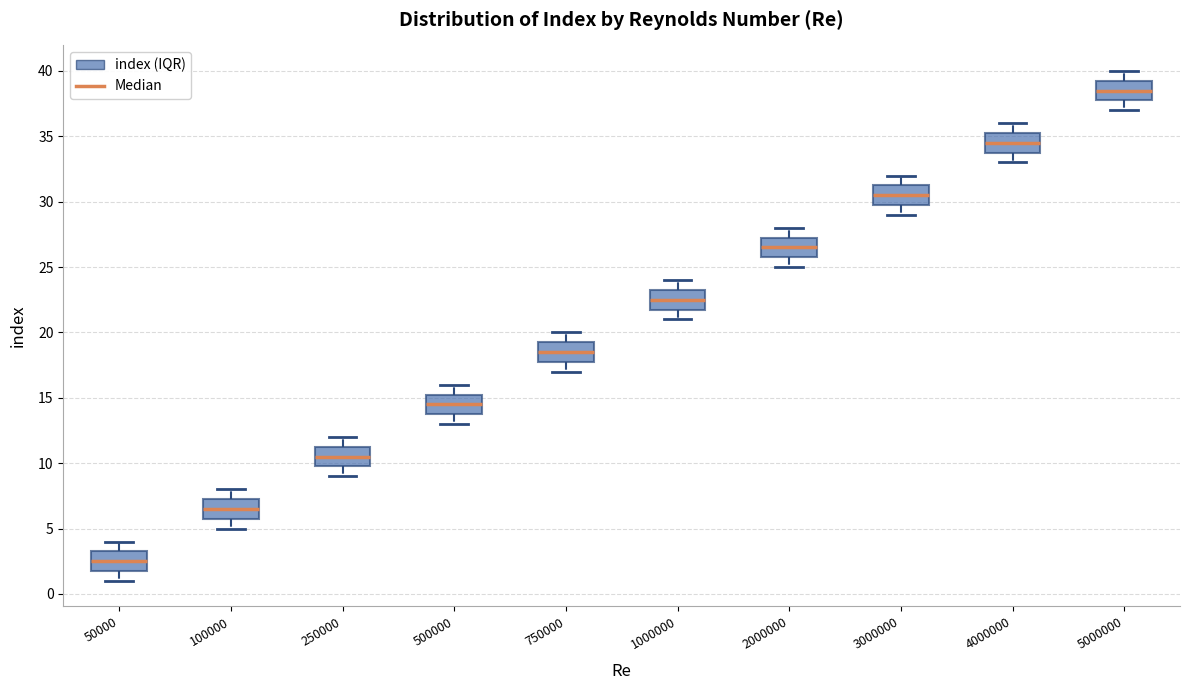

Where does the lower whisker of the box at x = 750000 end on the y-axis? The values are not printed on the chart, so give them approximately, as read against the axis.

17.0